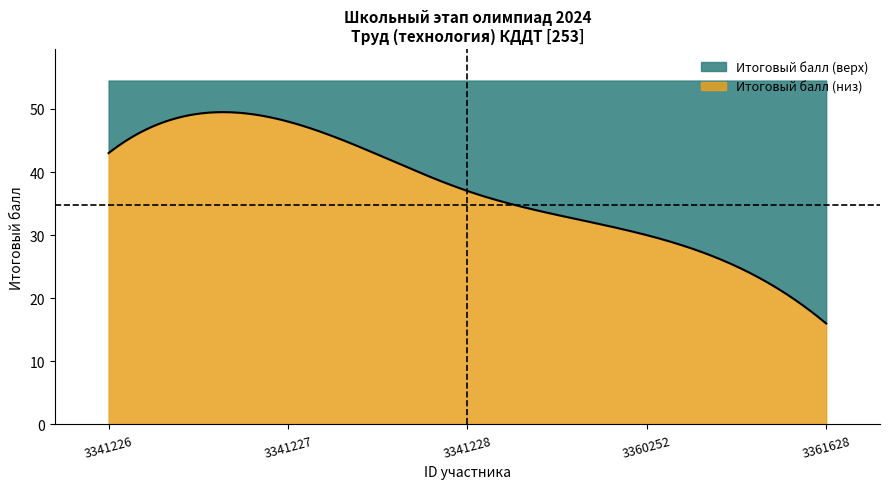

Reading left to right, transcribe all the data shown in this chart.

3341226=43	3341227=48	3341228=37	3360252=30	3361628=16